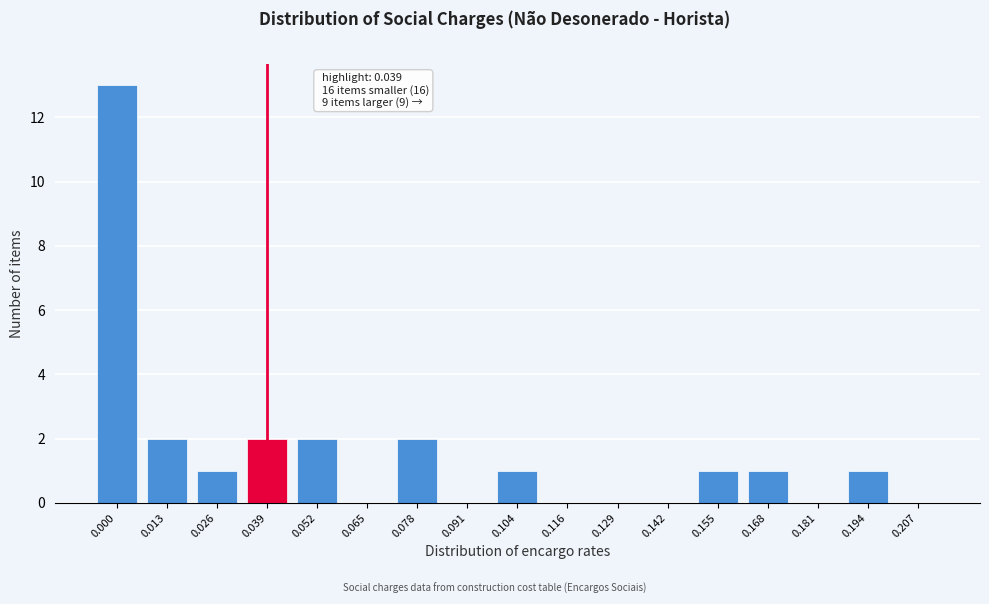

Reading left to right, transcribe all the data shown in this chart.

0.000=13	0.013=2	0.026=1	0.039=2	0.052=2	0.065=0	0.078=2	0.091=0	0.104=1	0.116=0	0.129=0	0.142=0	0.155=1	0.168=1	0.181=0	0.194=1	0.207=0